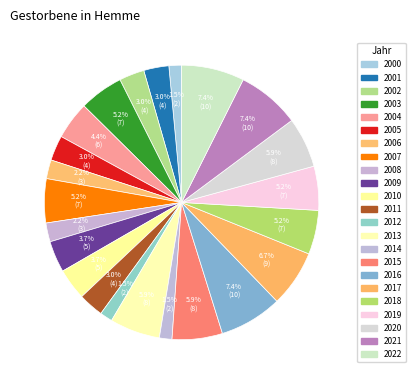

Which has a higher value, 2018 or 2010?

2018